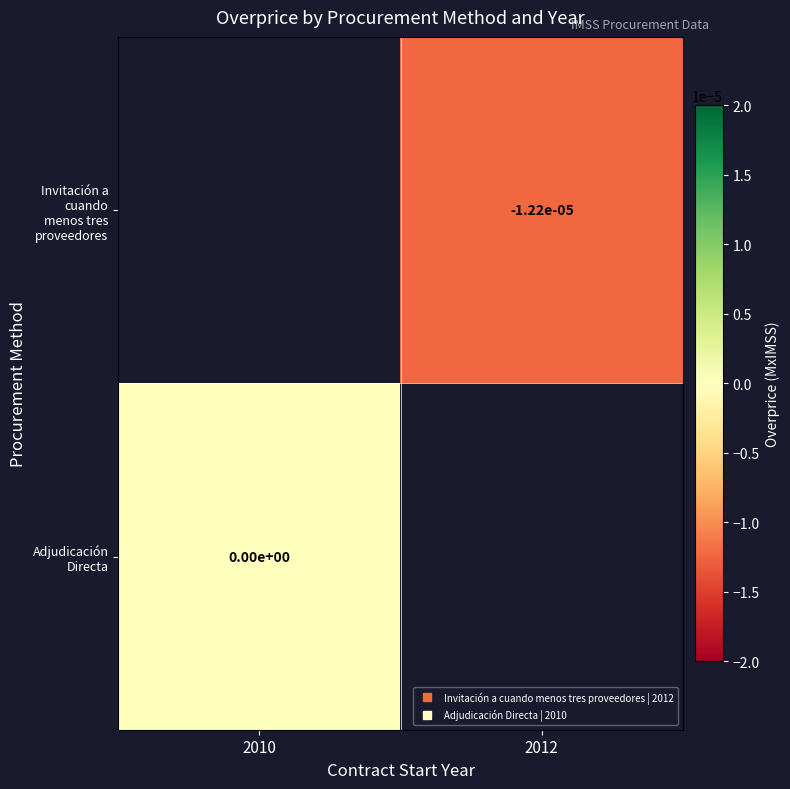

Is the value of Adjudicación Directa at 2010 greater than the value of Invitación a cuando menos tres proveedores at 2010?

No